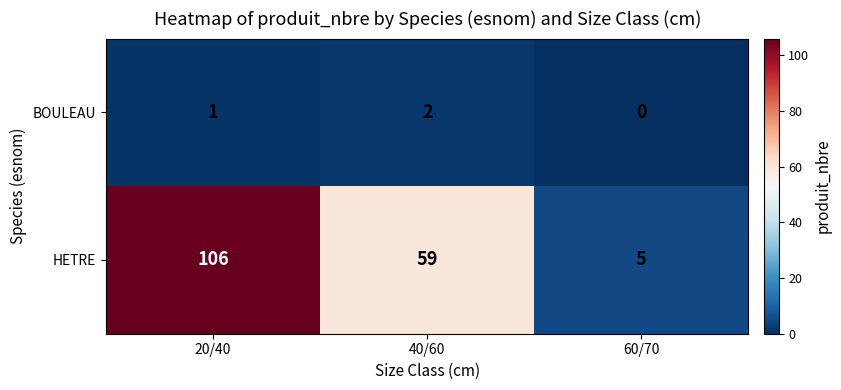

Which label corresponds to the smallest value in the chart?

60/70